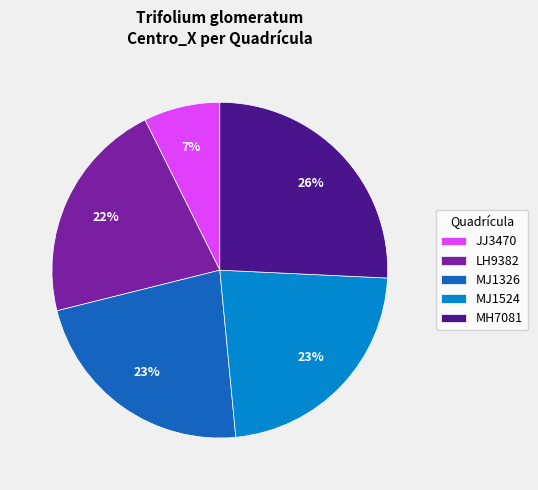

Which has a higher value, MJ1326 or JJ3470?

MJ1326